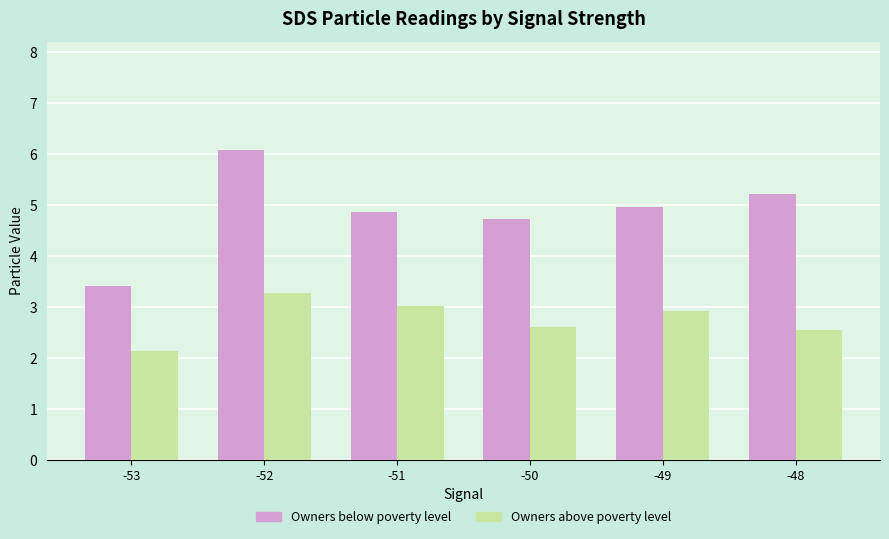

The Owners below poverty level series shows 1.7 at -51. True or false?

False